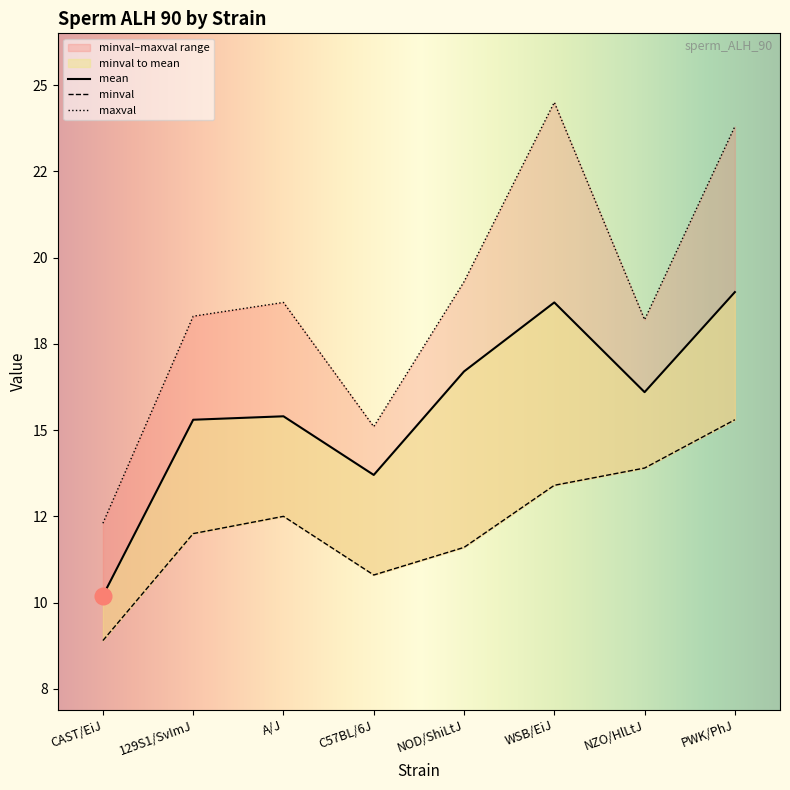

Count the number of categories in the chart.

8